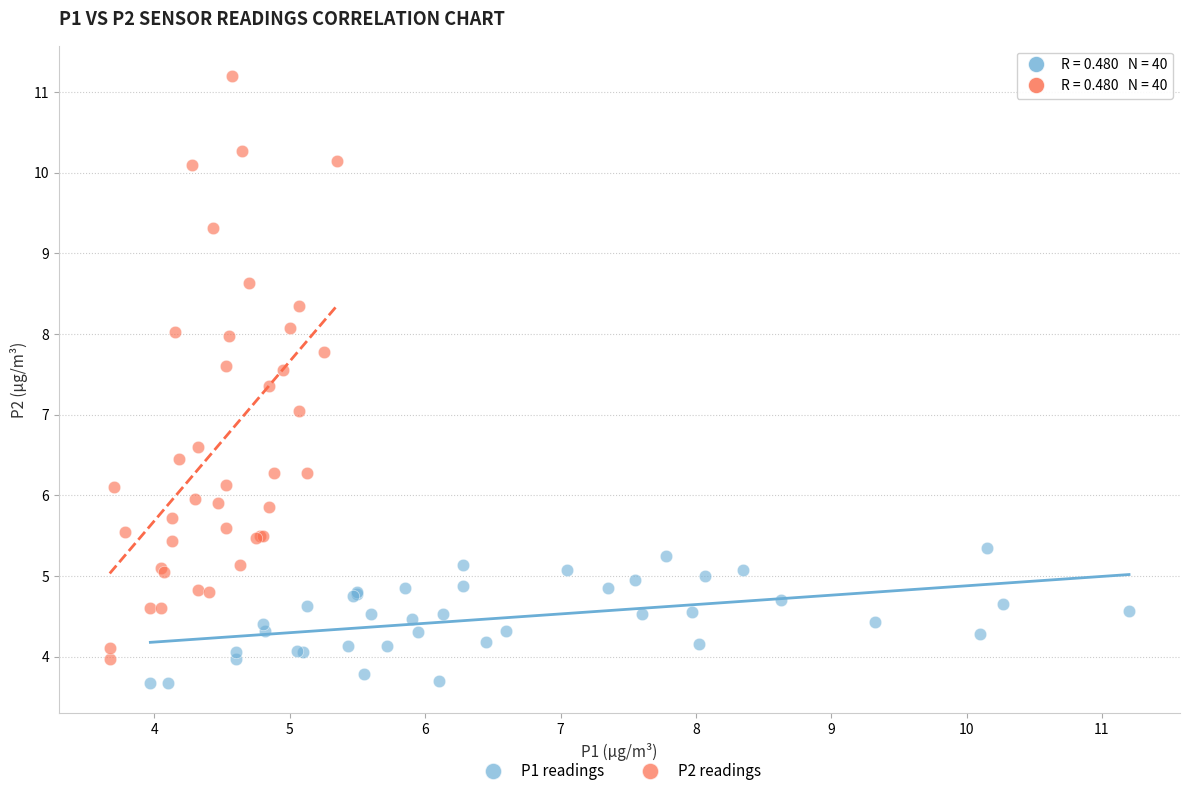

Which series contains the highest Y value?

P2 readings